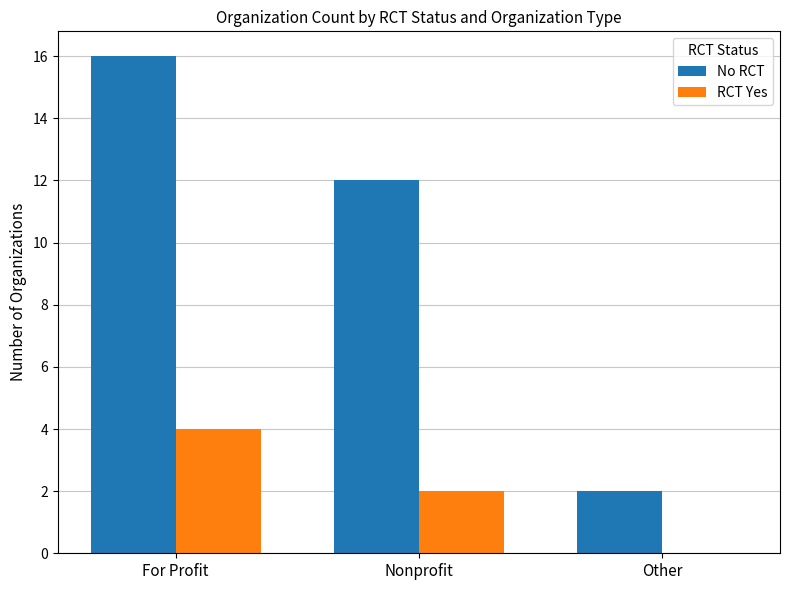

Is the value of No RCT at Other greater than the value of RCT Yes at Other?

Yes